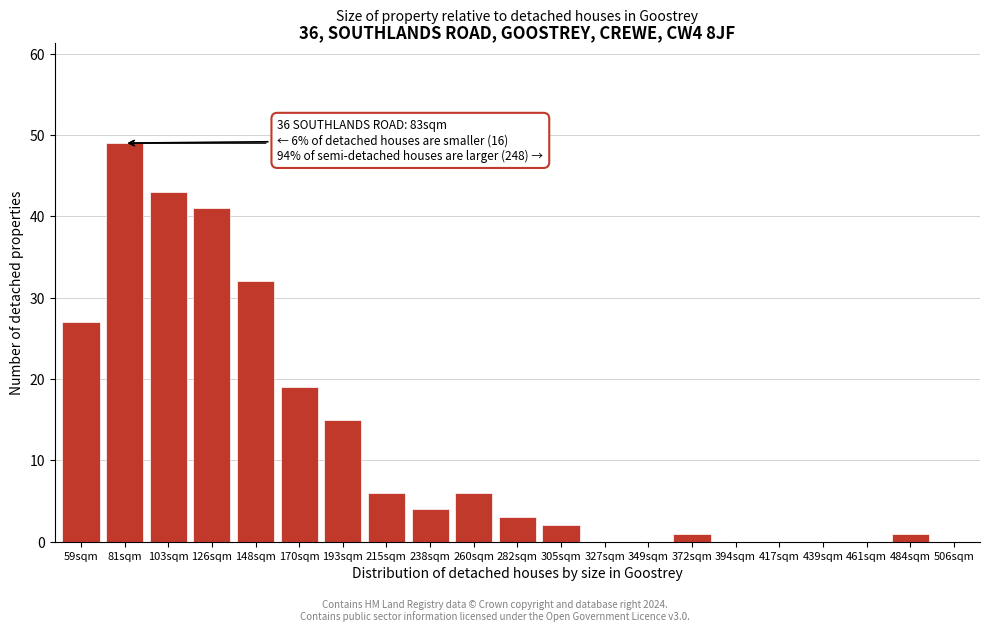

Reading left to right, list all the values displayed in this chart.

59sqm=27	81sqm=49	103sqm=43	126sqm=41	148sqm=32	170sqm=19	193sqm=15	215sqm=6	238sqm=4	260sqm=6	282sqm=3	305sqm=2	327sqm=0	349sqm=0	372sqm=1	394sqm=0	417sqm=0	439sqm=0	461sqm=0	484sqm=1	506sqm=0